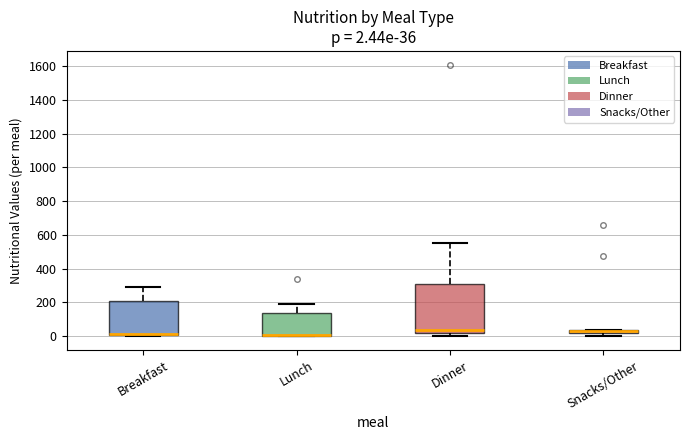

Which box is the tallest, from its lower edge to its upper edge?

Dinner